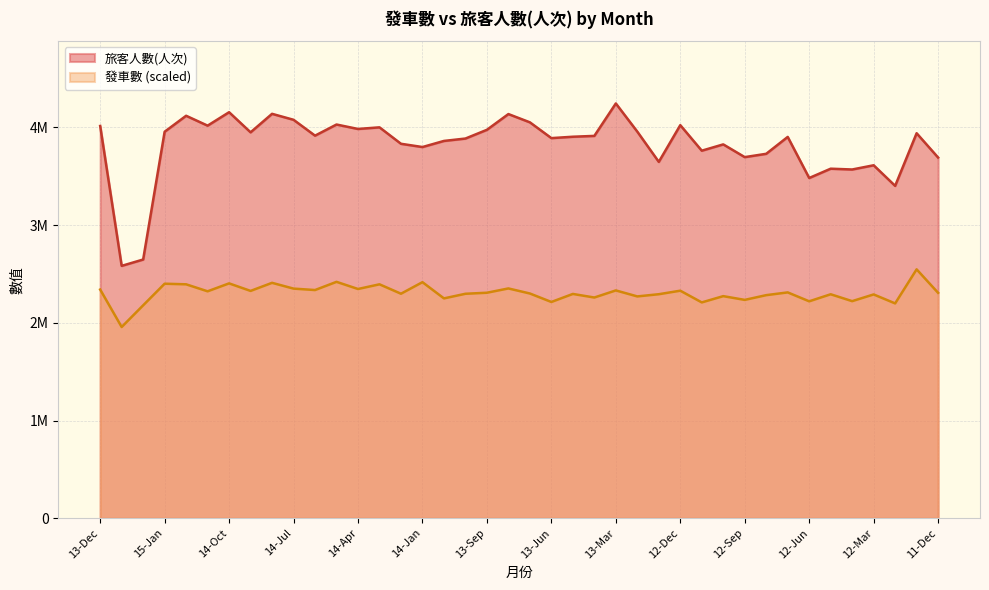

What is the difference between the highest and lowest values at 12-Aug?

1446941.0